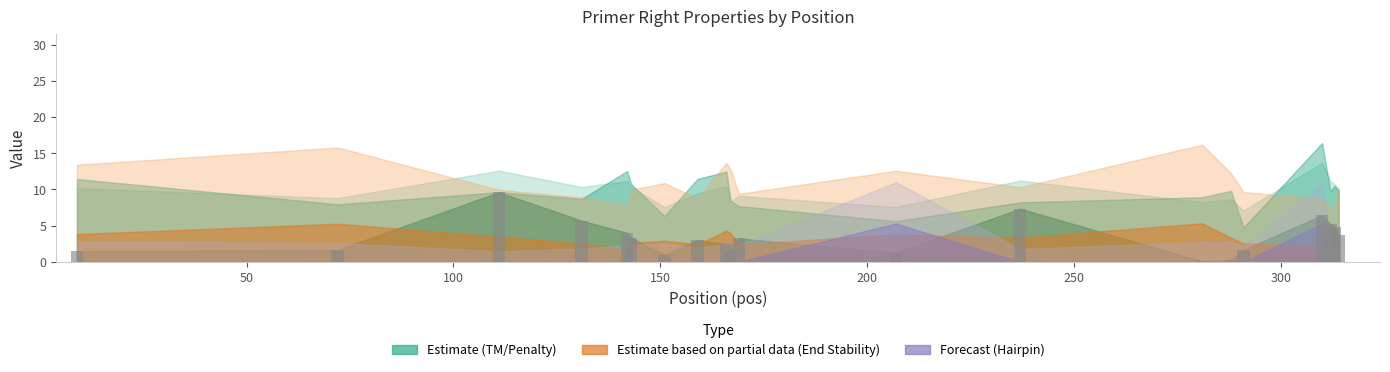

What is the sum of all values?

68.0